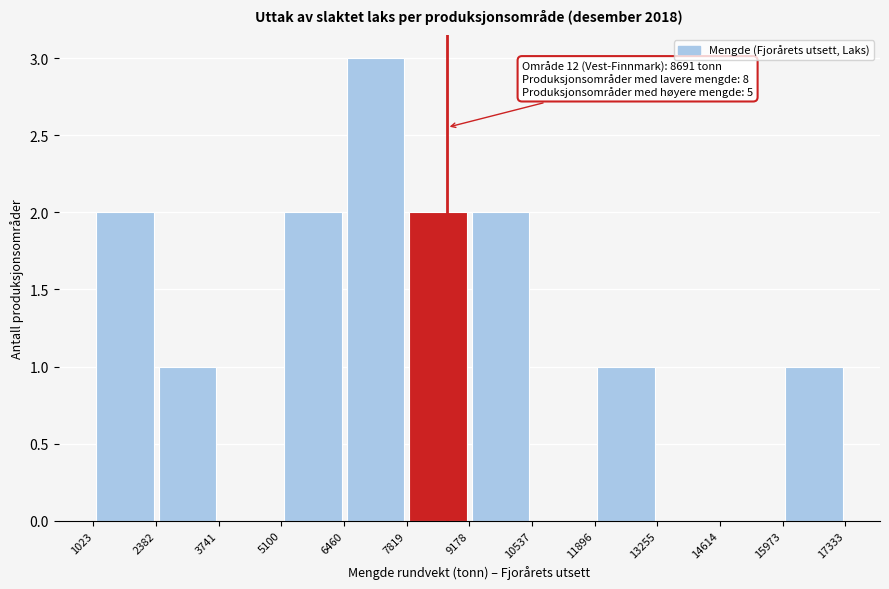

Over which range of the x-axis is the bar tallest?

6460 to 7819